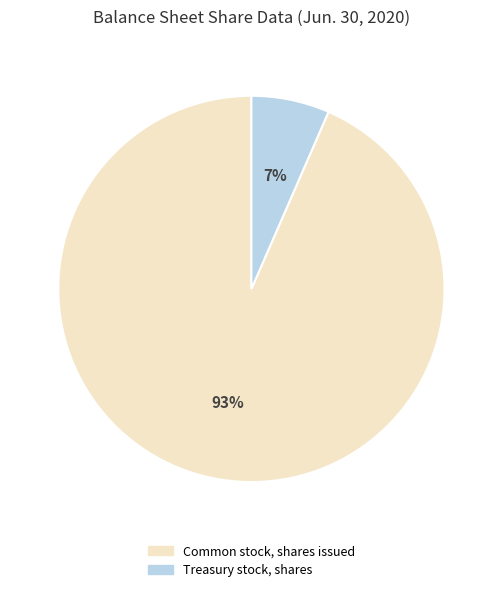

What is the majority slice?

Common stock, shares issued